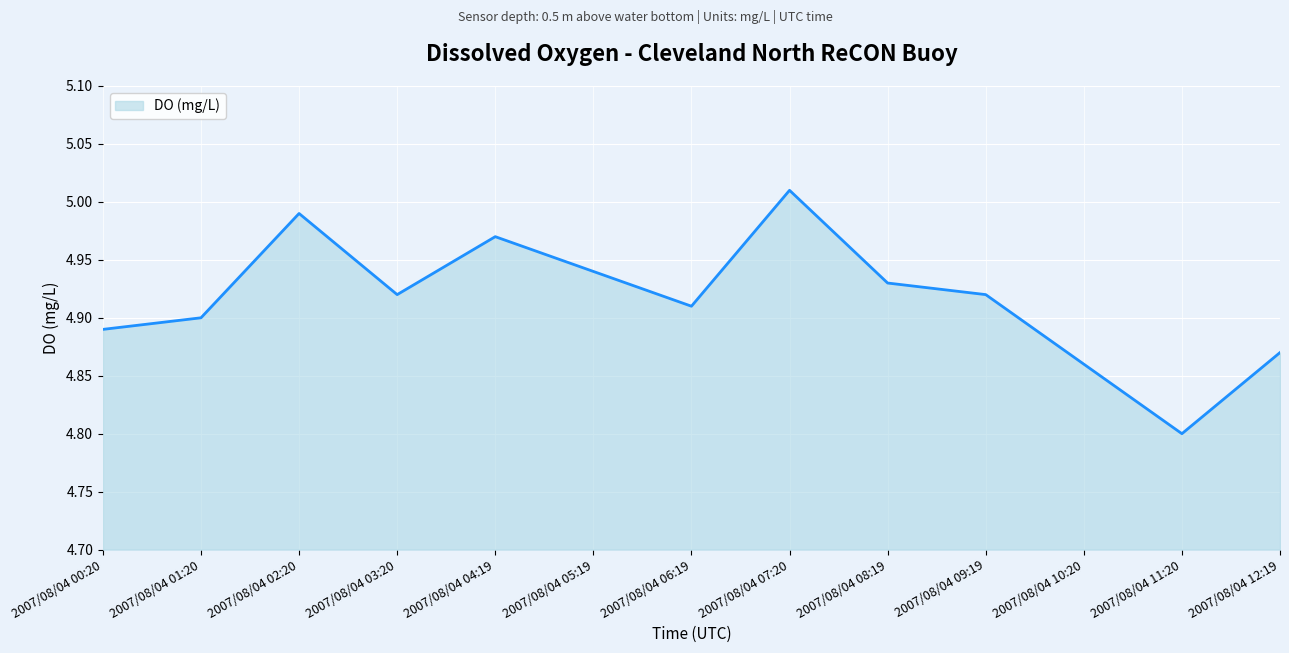

Where is the first local maximum?

2007/08/04 02:20